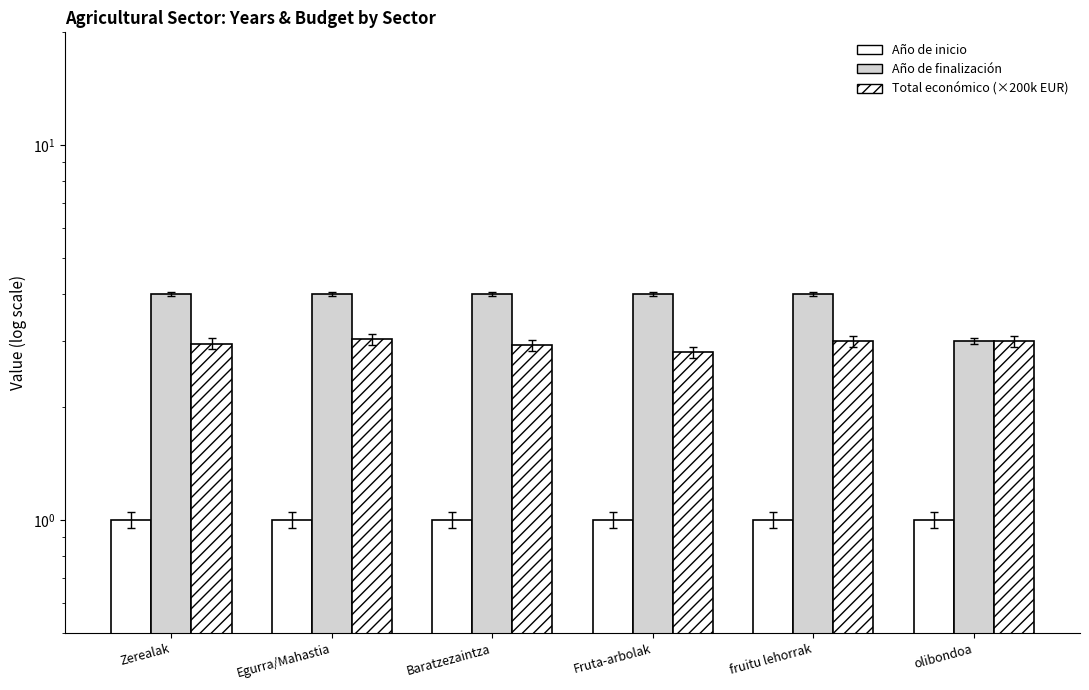

Reading left to right, transcribe all the data shown in this chart.

Año de inicio: Zerealak=1.0	Egurra/Mahastia=1.0	Baratzezaintza=1.0	Fruta-arbolak=1.0	fruitu lehorrak=1.0	olibondoa=1.0
Año de finalización: Zerealak=4.0	Egurra/Mahastia=4.0	Baratzezaintza=4.0	Fruta-arbolak=4.0	fruitu lehorrak=4.0	olibondoa=3.0
Total económico (×200k EUR): Zerealak=3.0	Egurra/Mahastia=3.0	Baratzezaintza=2.9	Fruta-arbolak=2.8	fruitu lehorrak=3.0	olibondoa=3.0